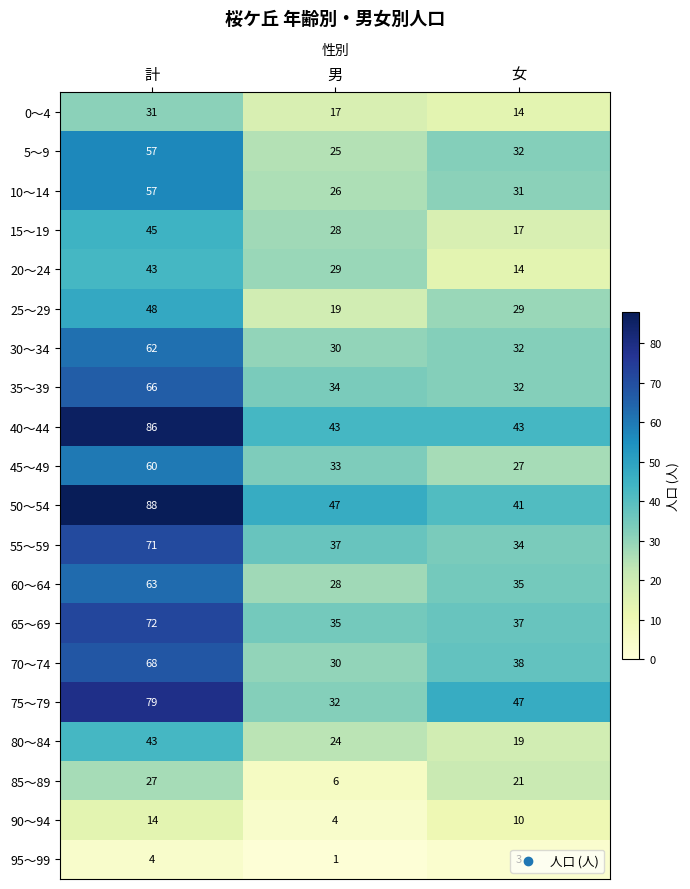

Between 計 and 女, which series saw the biggest shift?

50～54